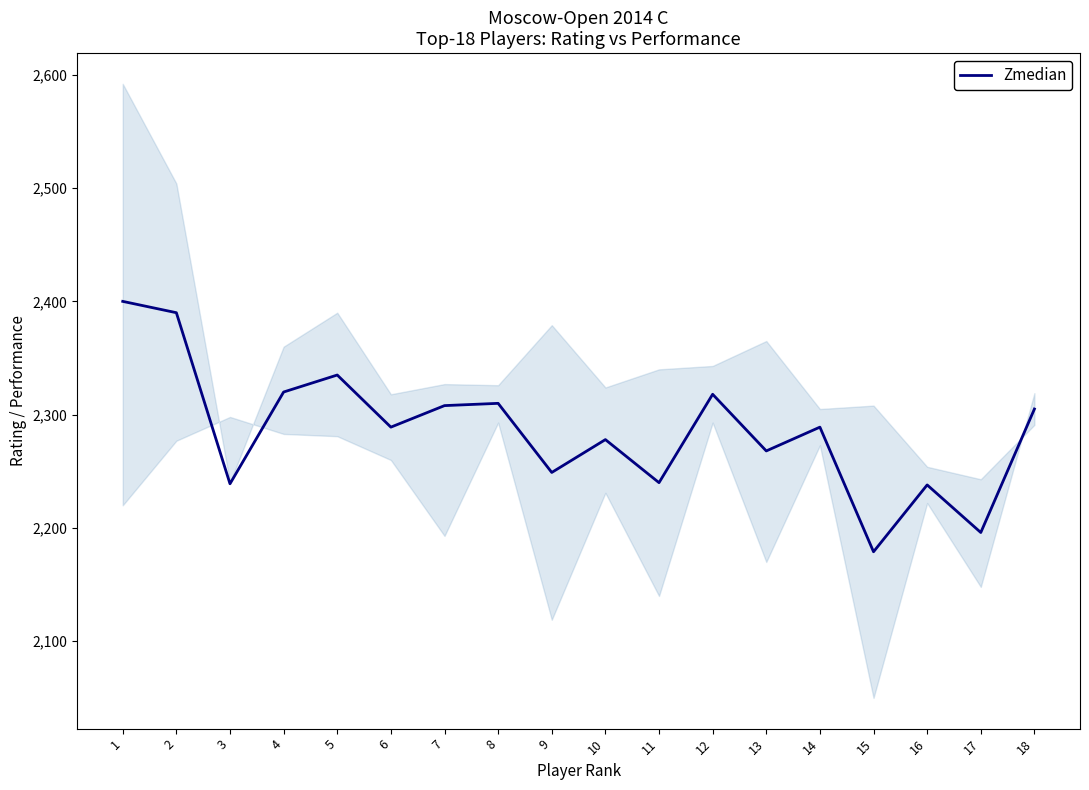

Rank the categories by value from lowest to highest.

15, 17, 16, 3, 11, 9, 13, 10, 6, 14, 18, 7, 8, 12, 4, 5, 2, 1